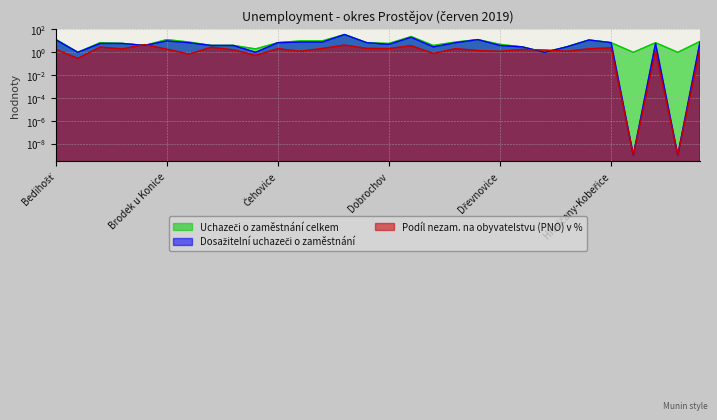

How many interior local peaks does the Dosažitelní uchazeči o zaměstnání series have?

6